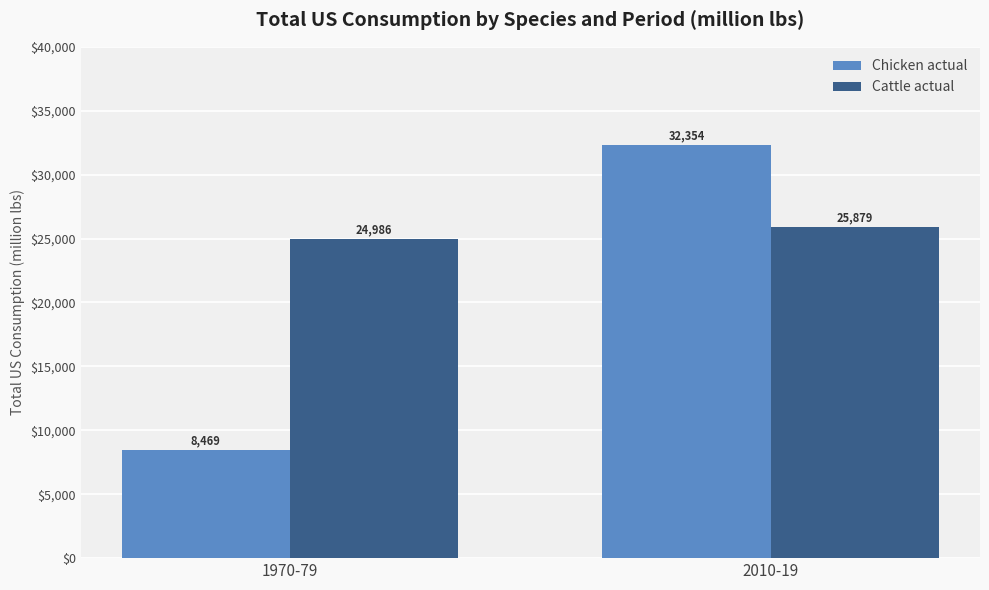

At 1970-79, list the series in order from smallest to largest.

Chicken actual, Cattle actual